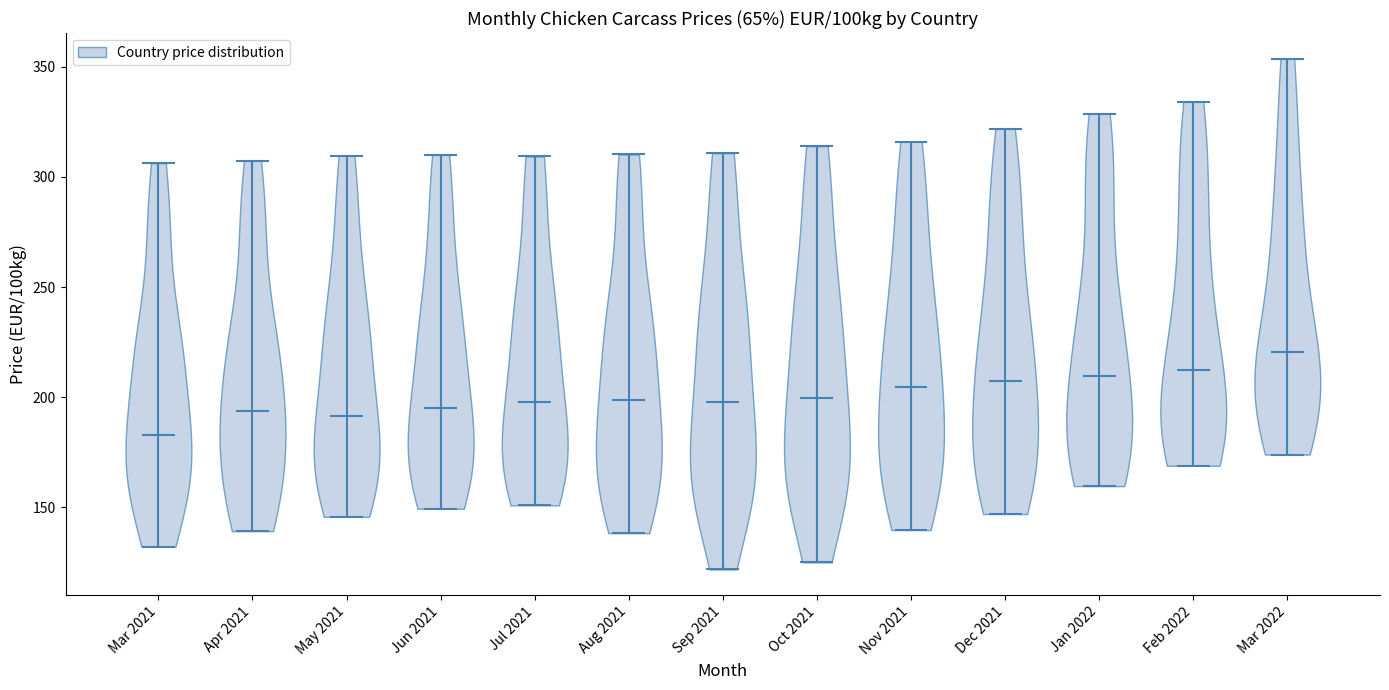

Where does the median line of the violin for Nov 2021 sit on the y-axis? The values are not printed on the chart, so give them approximately, as read against the axis.

205